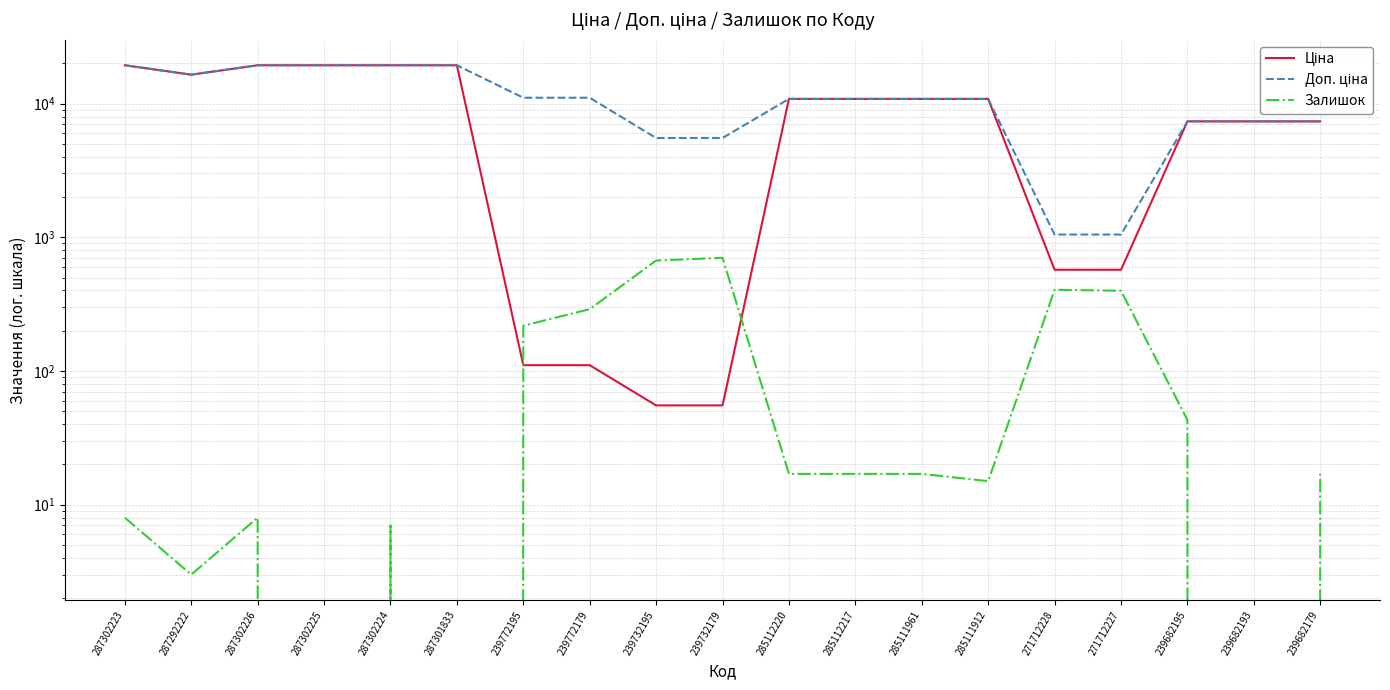

How many lines are shown in the chart?

3